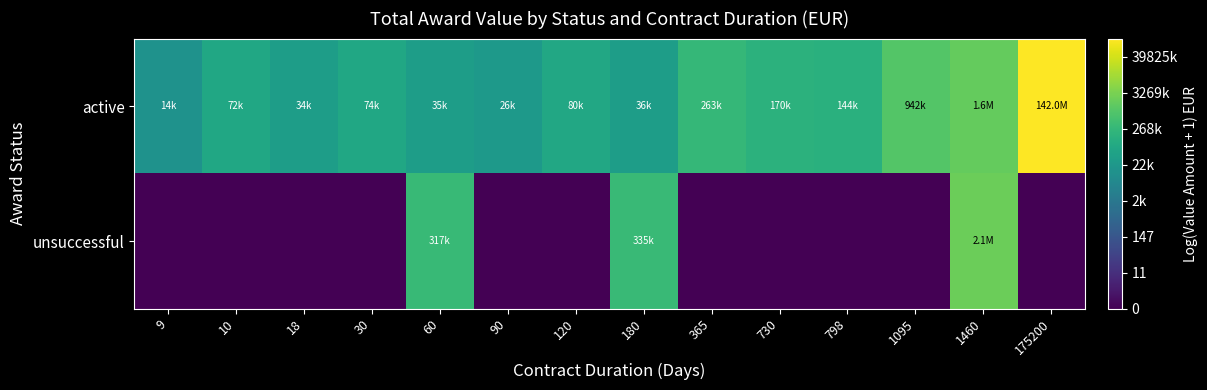

At which category is the sum across all series the highest?

1460